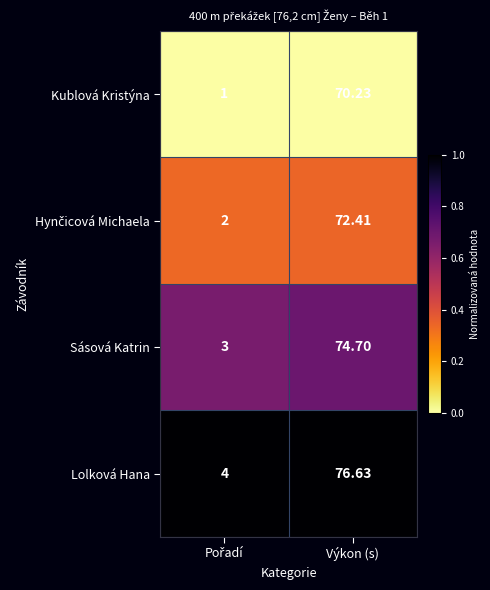

Which series has the largest range (max minus min)?

Lolková Hana